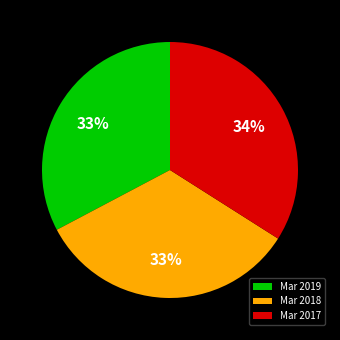

To the nearest percent, what portion does Mar 2019 represent?

33%